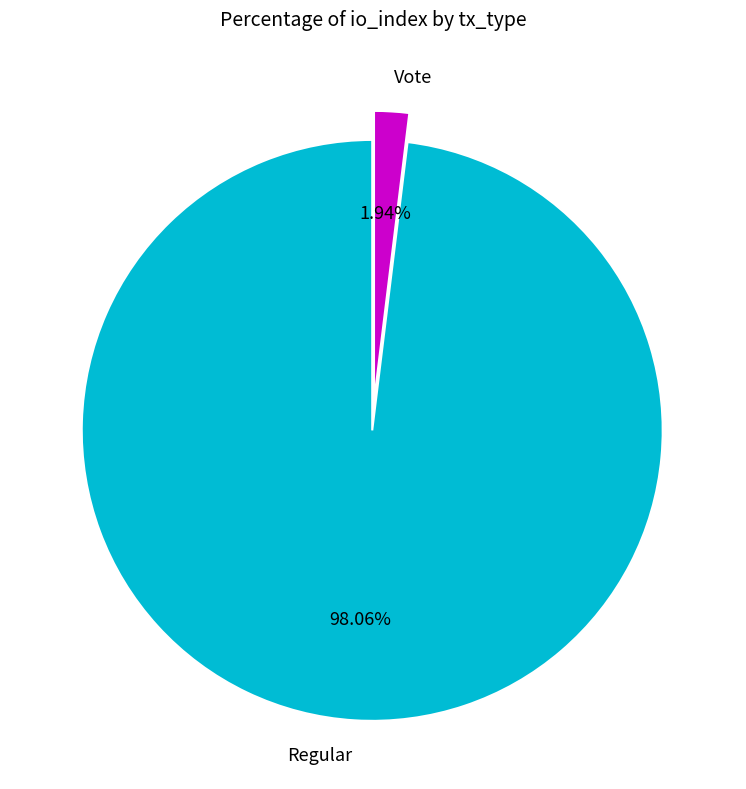

How many slices are in this pie chart?

2